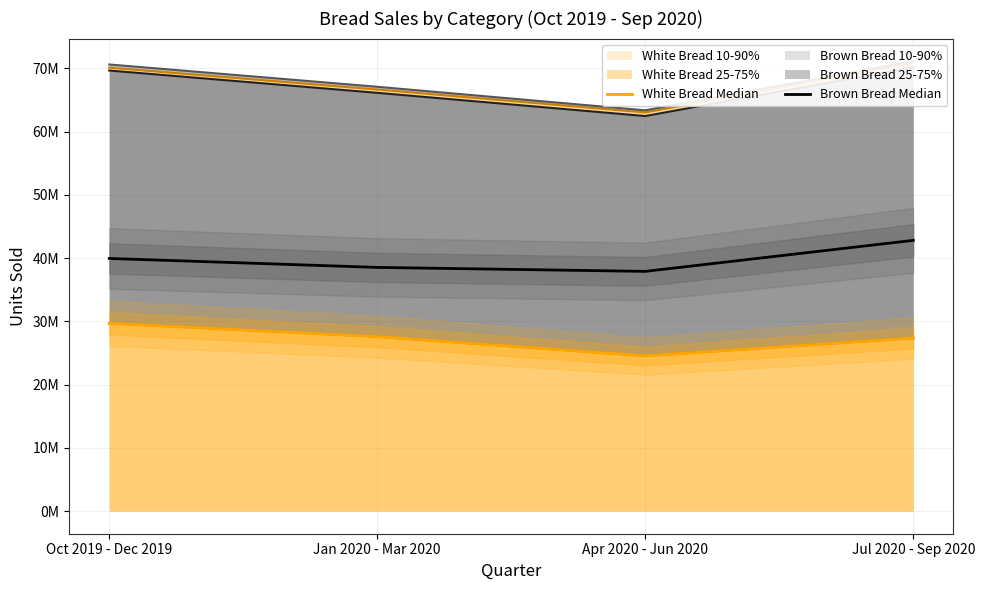

Reading right to left, list all the values displayed in this chart.

Brown Bread (Median): 42810725	37908166	38537112	39951340
White Bread (Median): 27371069	24549737	27590317	29702211